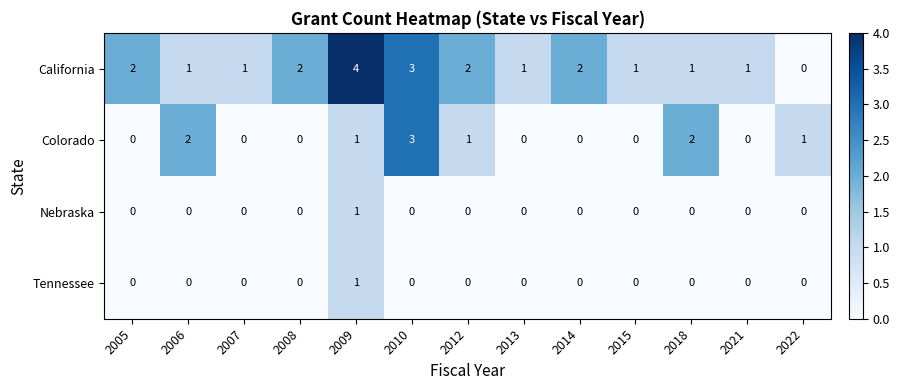

Count the number of categories in the chart.

13